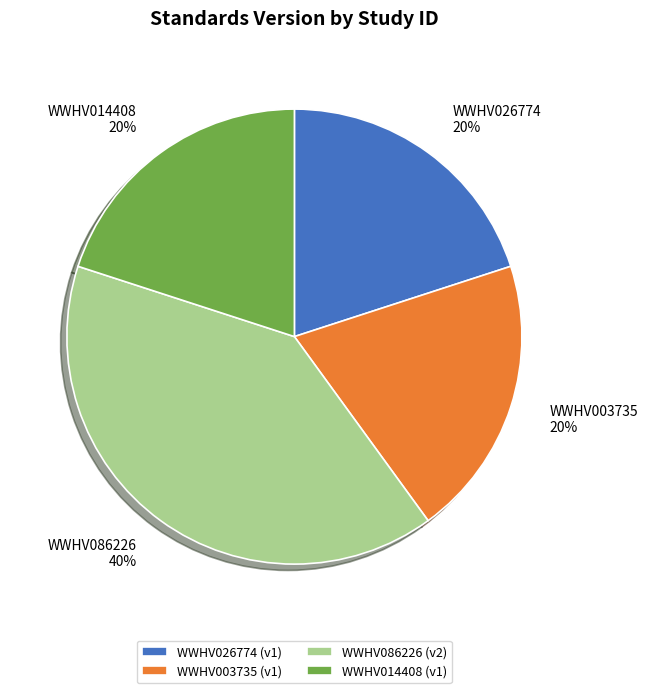

To the nearest percent, what percentage of the pie is WWHV014408?

20%